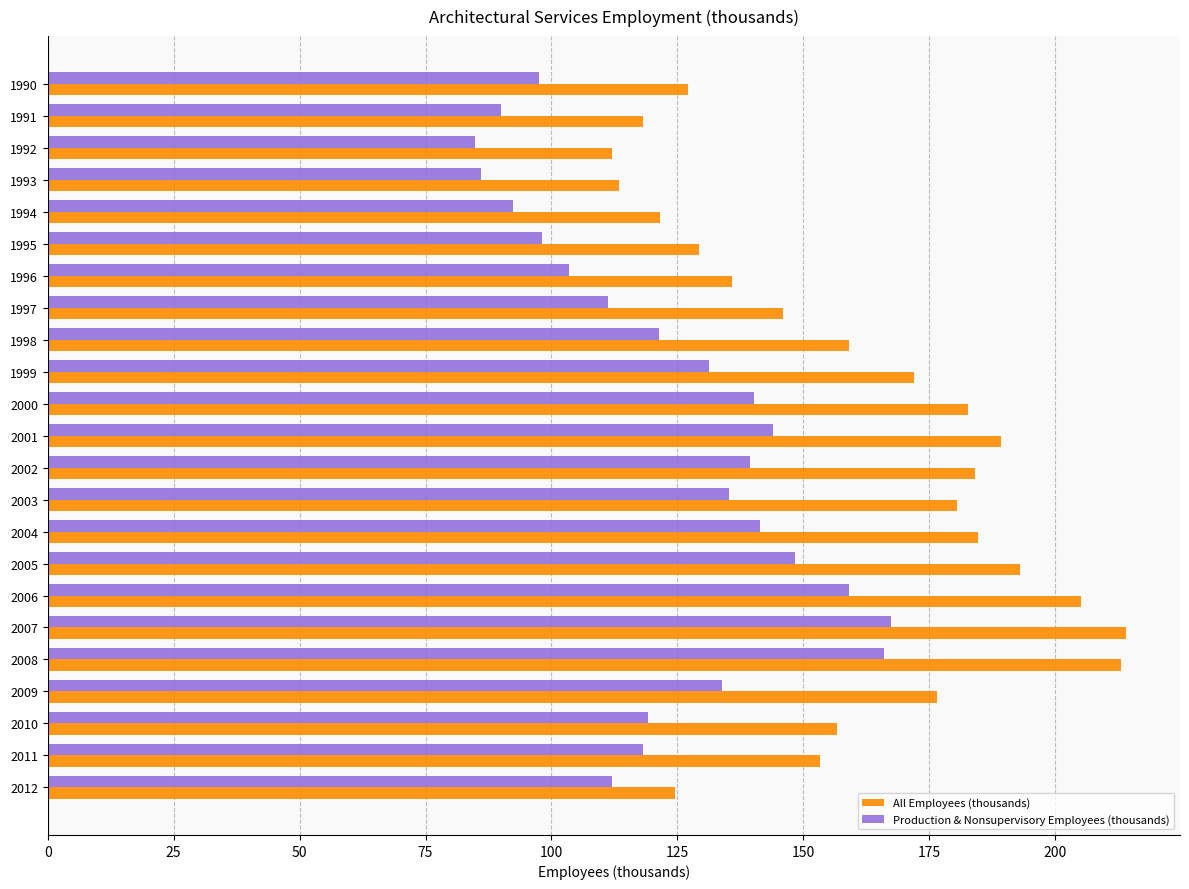

List the series in order of their overall mean, lowest first.

Production & Nonsupervisory Employees (thousands), All Employees (thousands)